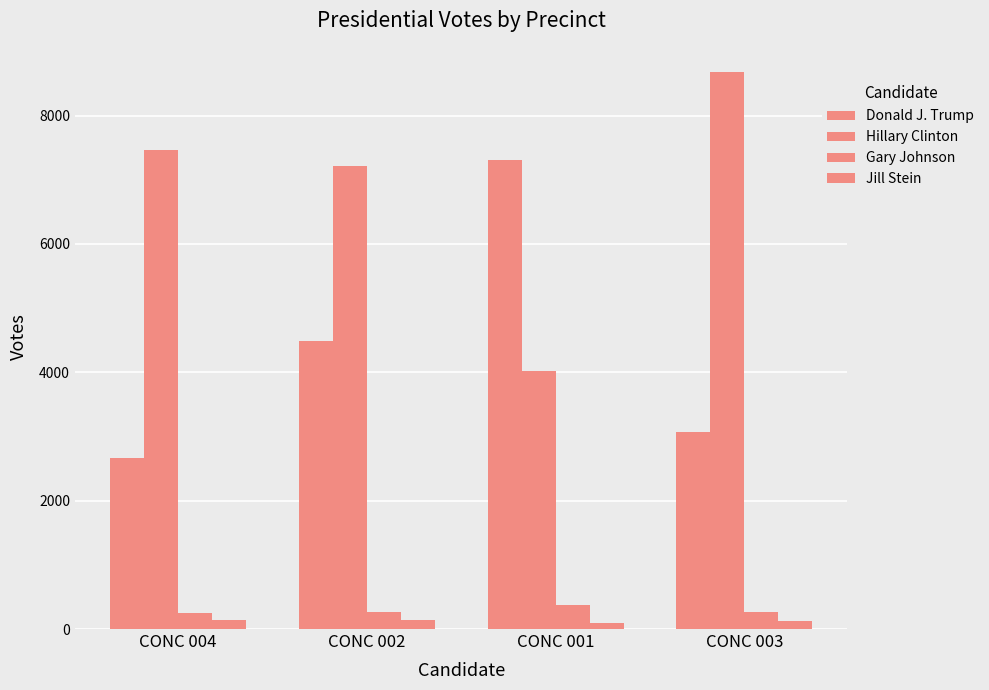

Reading left to right, what are all the values shown in this chart?

Donald J. Trump: 2661	4480	7308	3065
Hillary Clinton: 7469	7218	4019	8685
Gary Johnson: 256	273	373	270
Jill Stein: 141	135	101	131